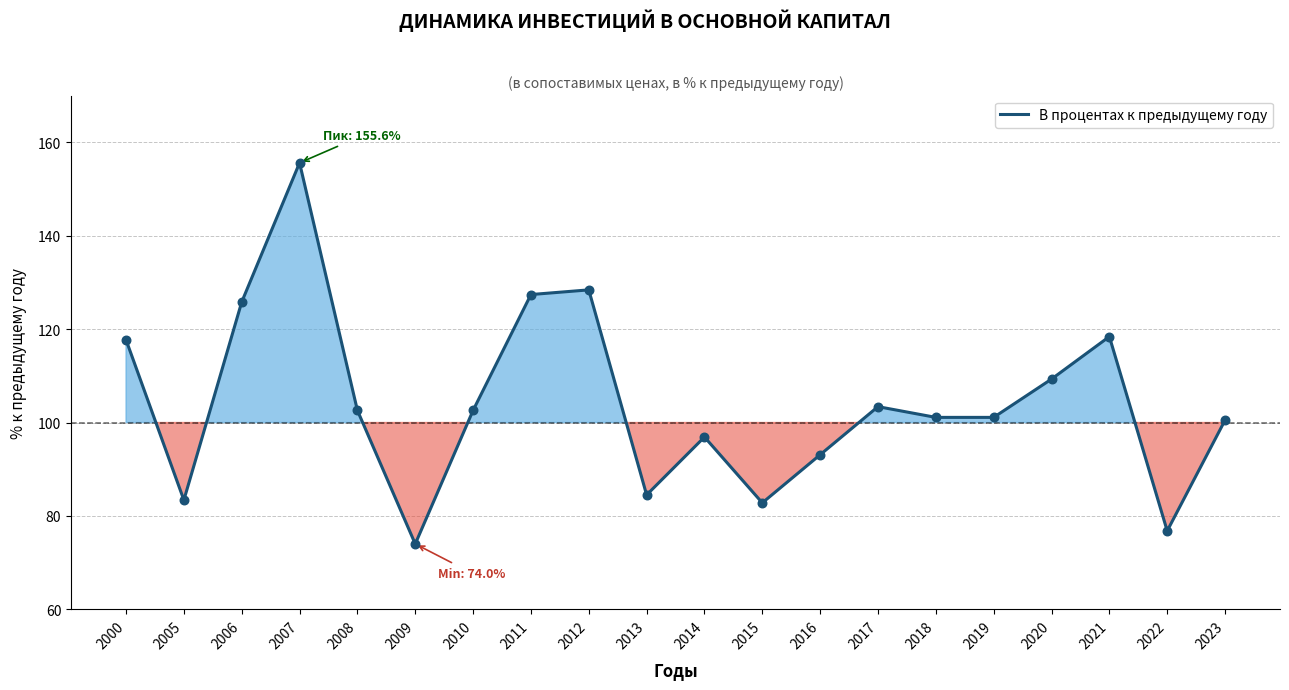

Approximately how many times larger is the value at 2015 compared to 2022?

1.1